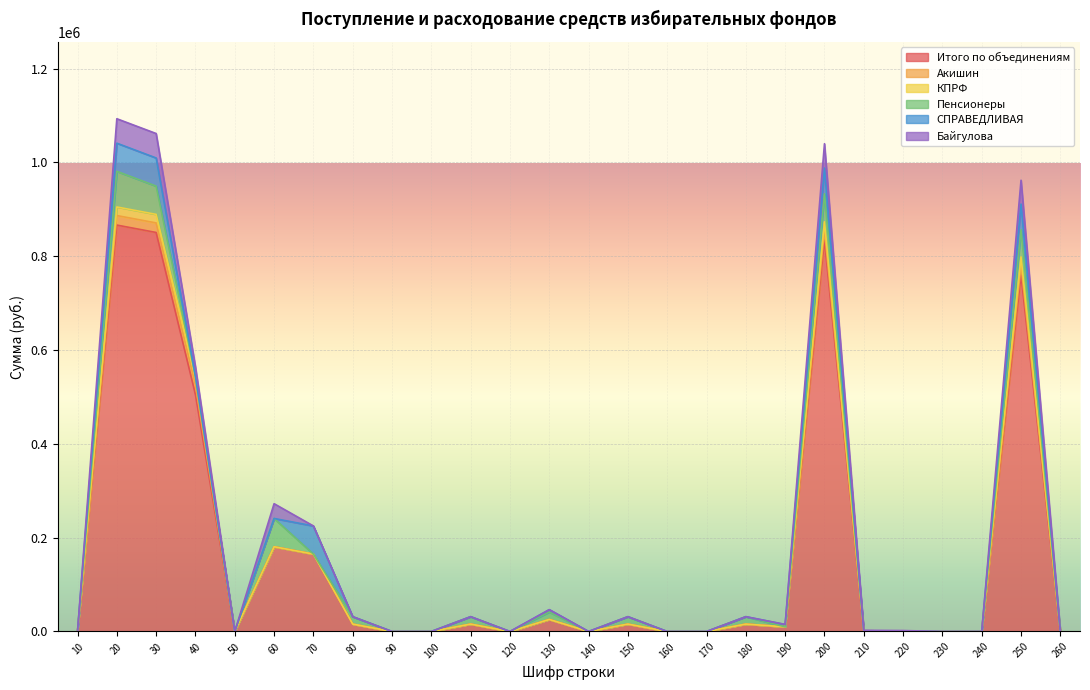

What are all the series names shown in the legend?

Итого по объединениям, Акишин, КПРФ, Пенсионеры, СПРАВЕДЛИВАЯ, Байгулова